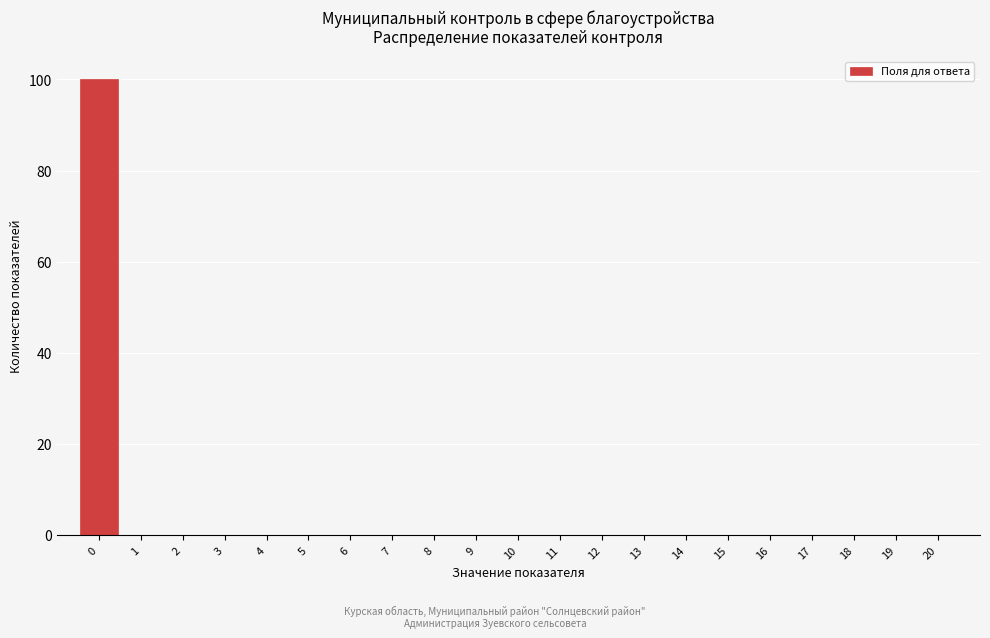

Reading left to right, list all the values displayed in this chart.

0=100	1=0	2=0	3=0	4=0	5=0	6=0	7=0	8=0	9=0	10=0	11=0	12=0	13=0	14=0	15=0	16=0	17=0	18=0	19=0	20=0